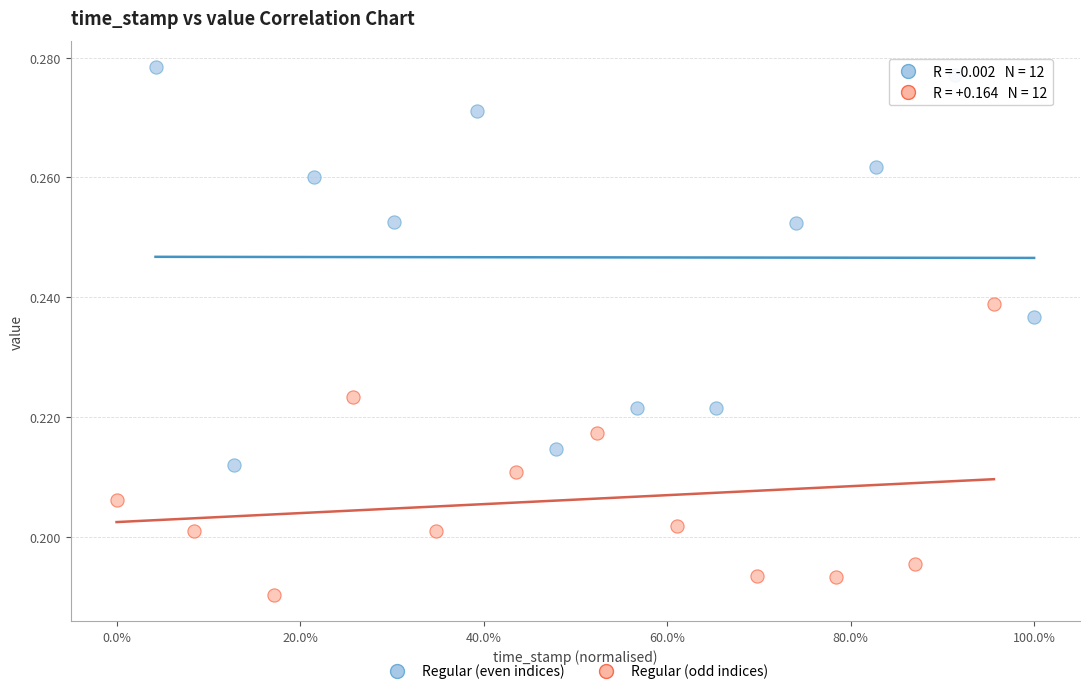

What are all the series names shown in the legend?

Regular (even indices), Regular (odd indices)